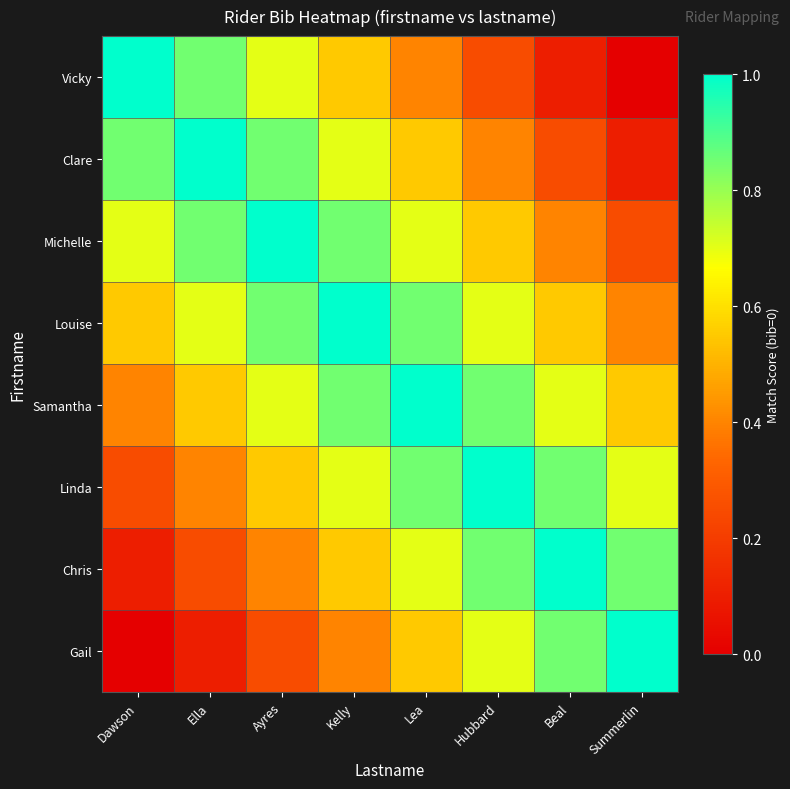

Which series has the largest total across all categories?

Louise